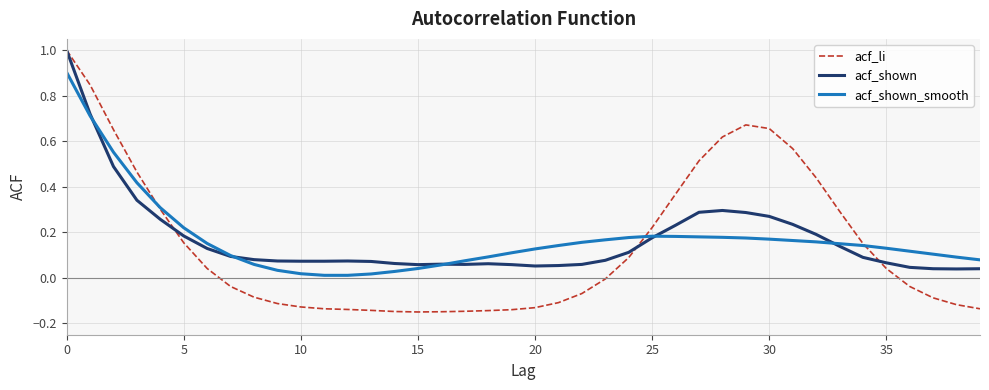

What are all the series names shown in the legend?

acf_li, acf_shown, acf_shown_smooth